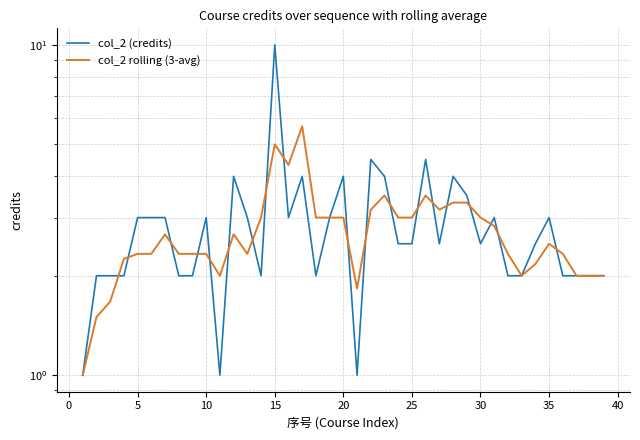

Is this an area chart (filled region under the line)?

No